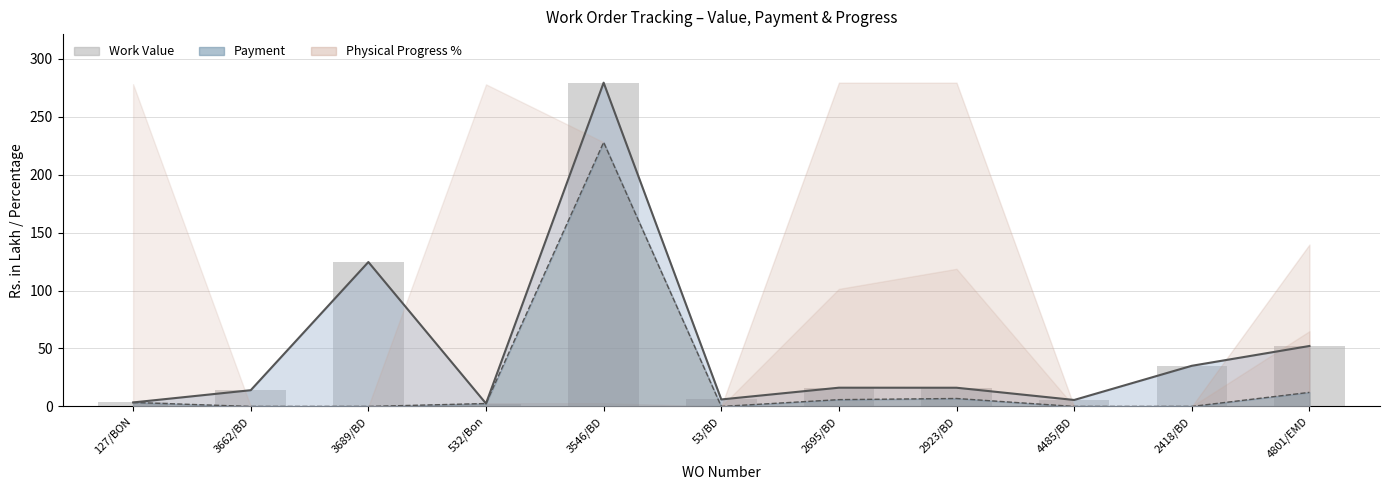

Which label corresponds to the largest value in the chart?

3546/BD